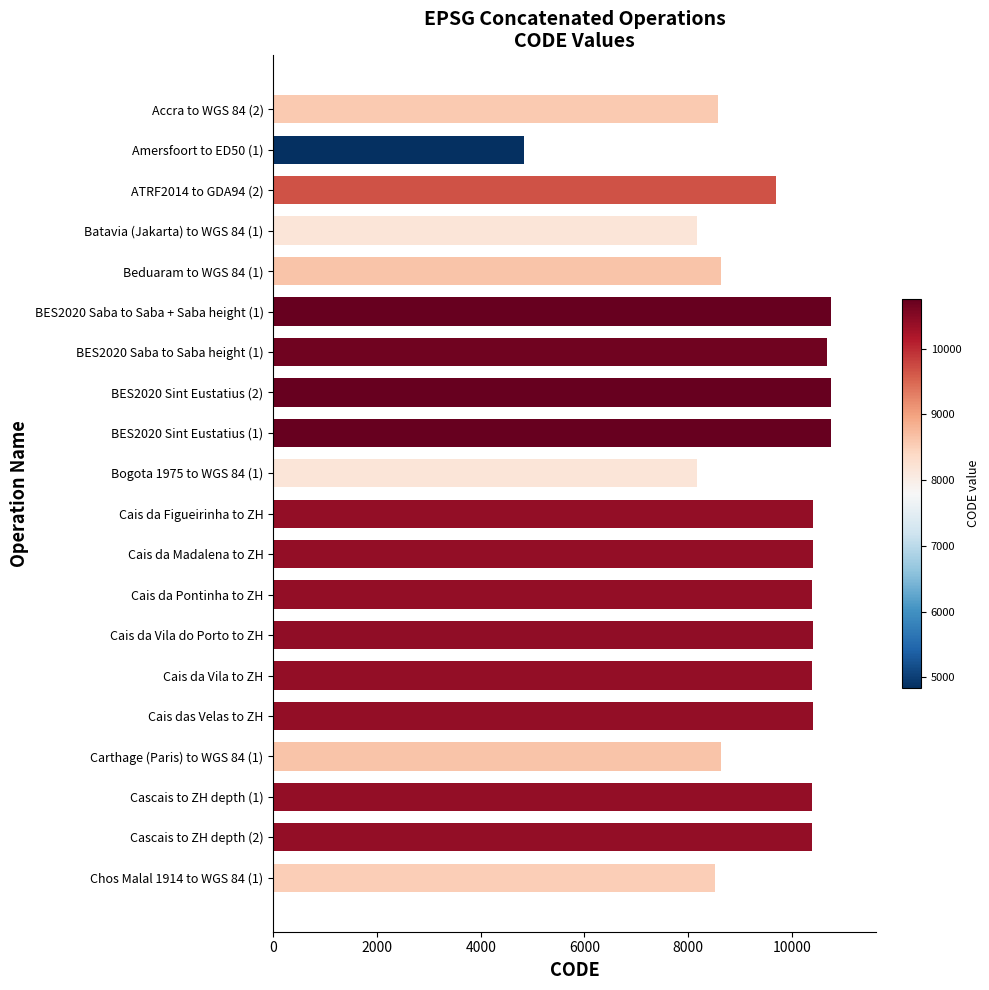

What is the average value?

9568